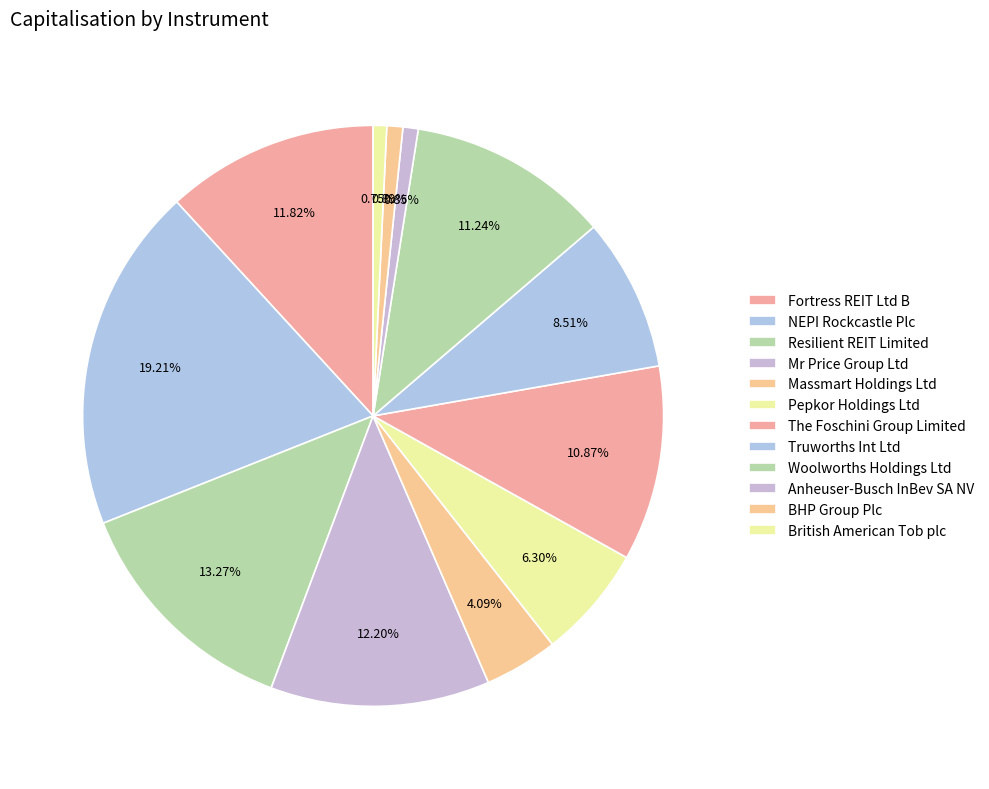

To the nearest percent, what percentage of the pie is Massmart Holdings Ltd?

4%